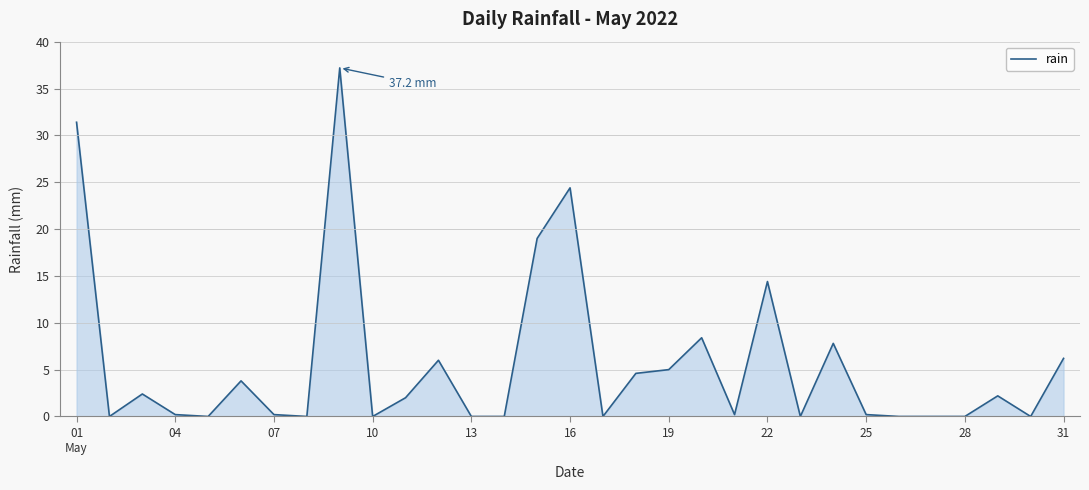

What is the difference between the maximum and minimum values?

37.2